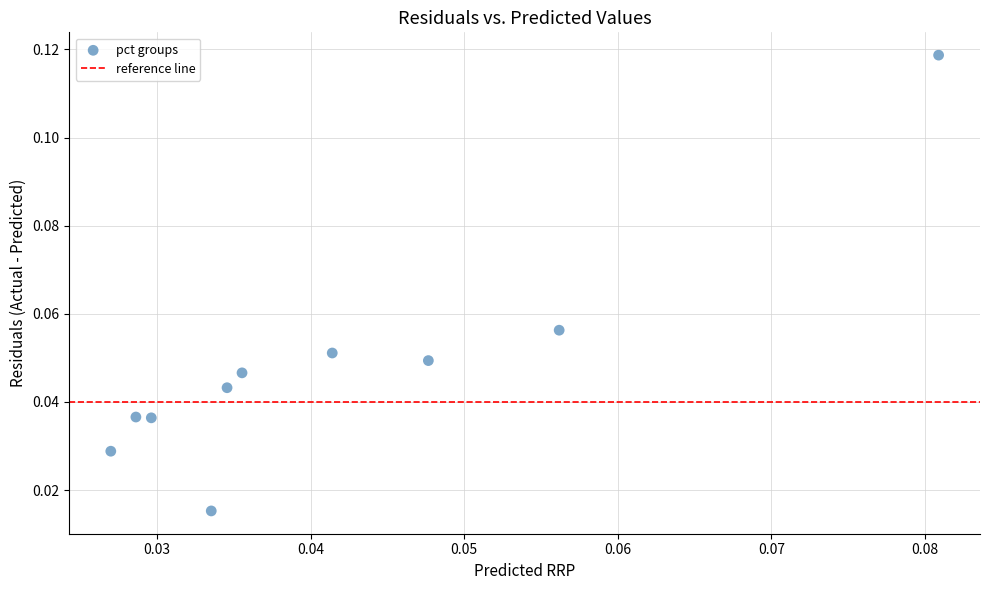

How many points are shown in the scatter plot?

10